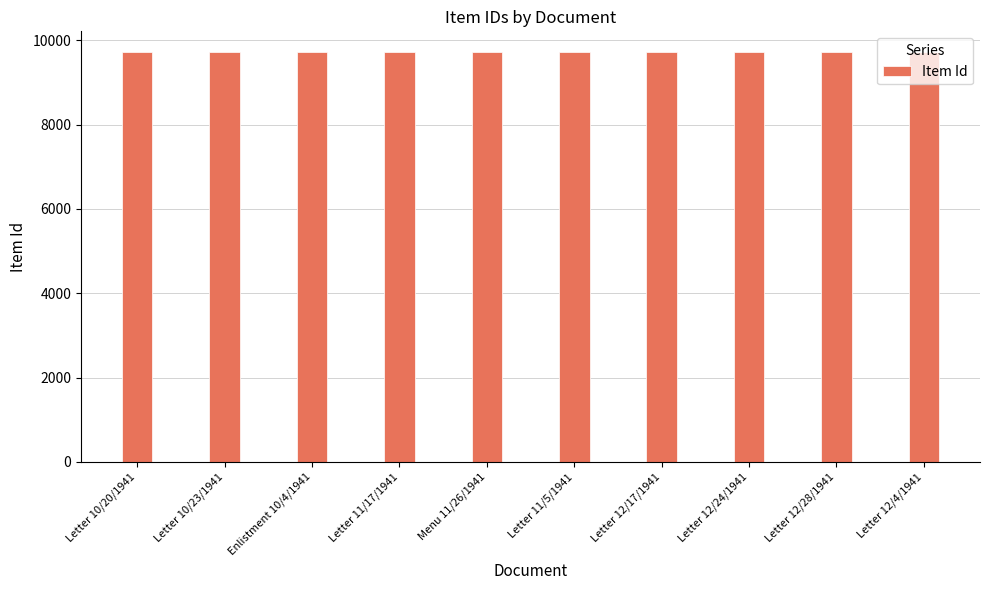

What is the label of the 10th bar from the right?

Letter 10/20/1941